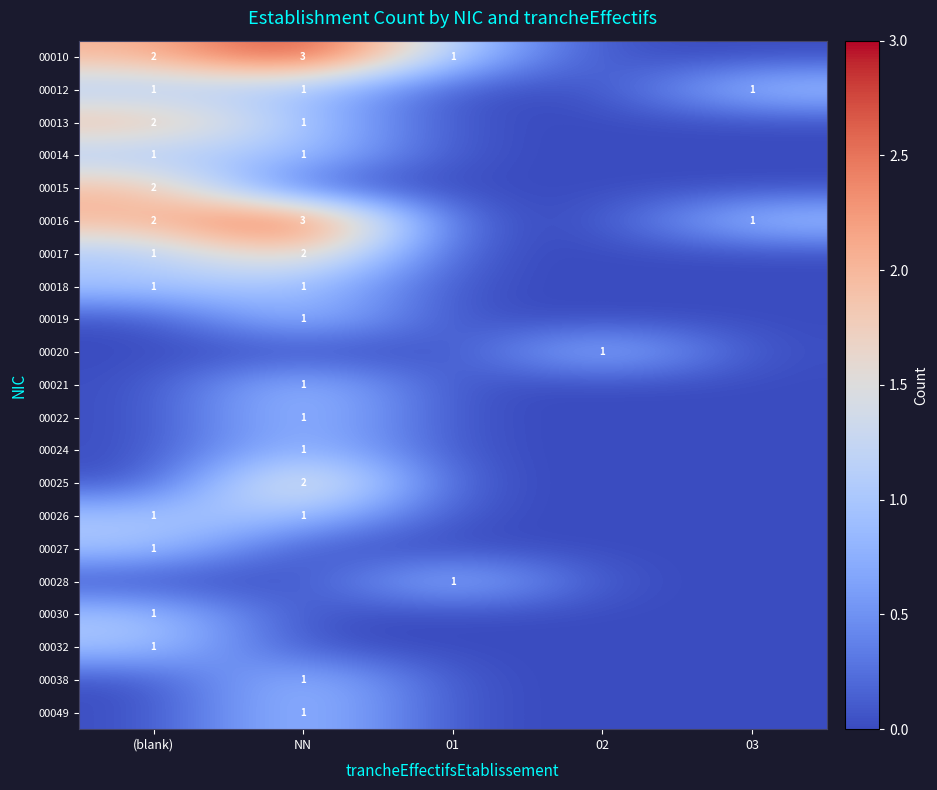

The value of 00010 at 01 is 1. True or false?

True